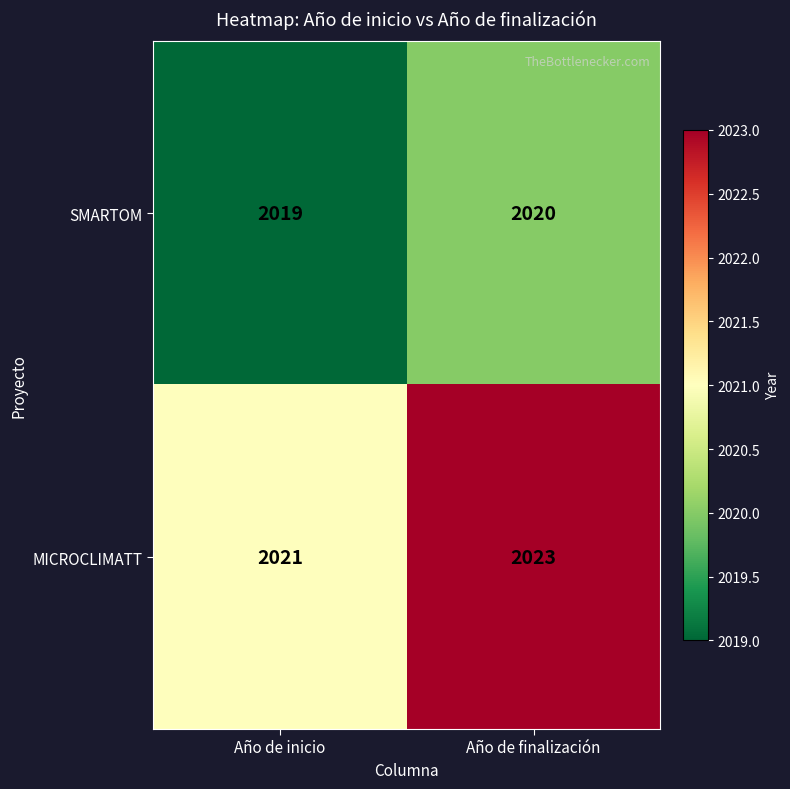

List the labels in order of MICROCLIMATT value, smallest first.

Año de inicio, Año de finalización